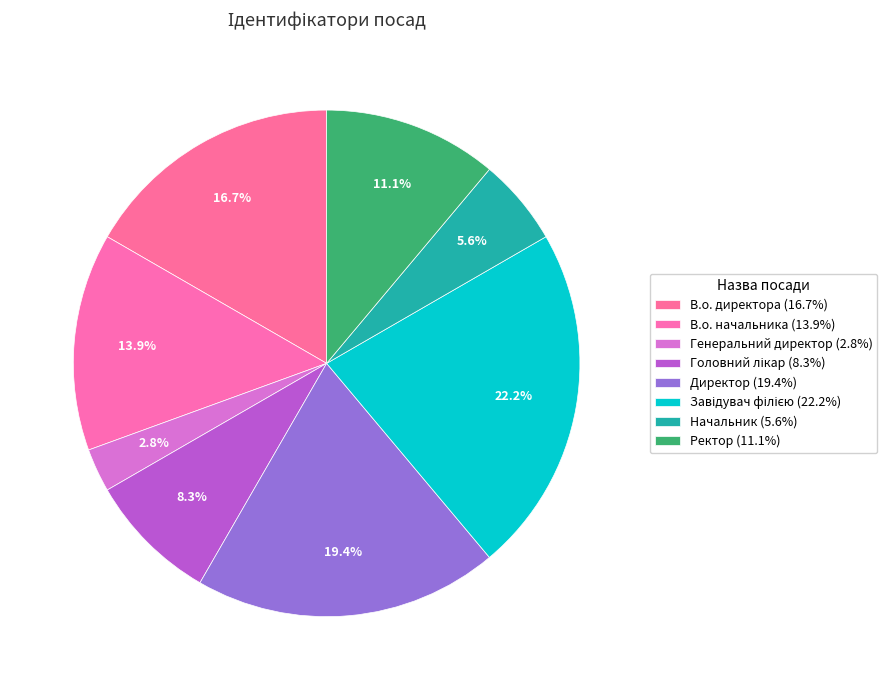

Is it true that Директор is 6% of the pie?

False